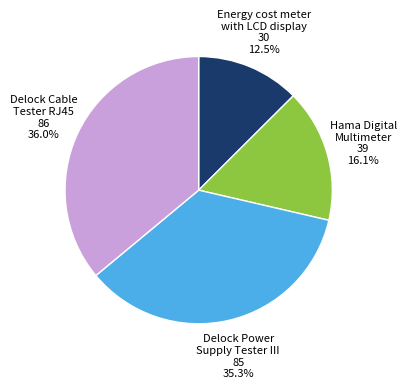

Is there any slice that represents more than half of the pie?

No